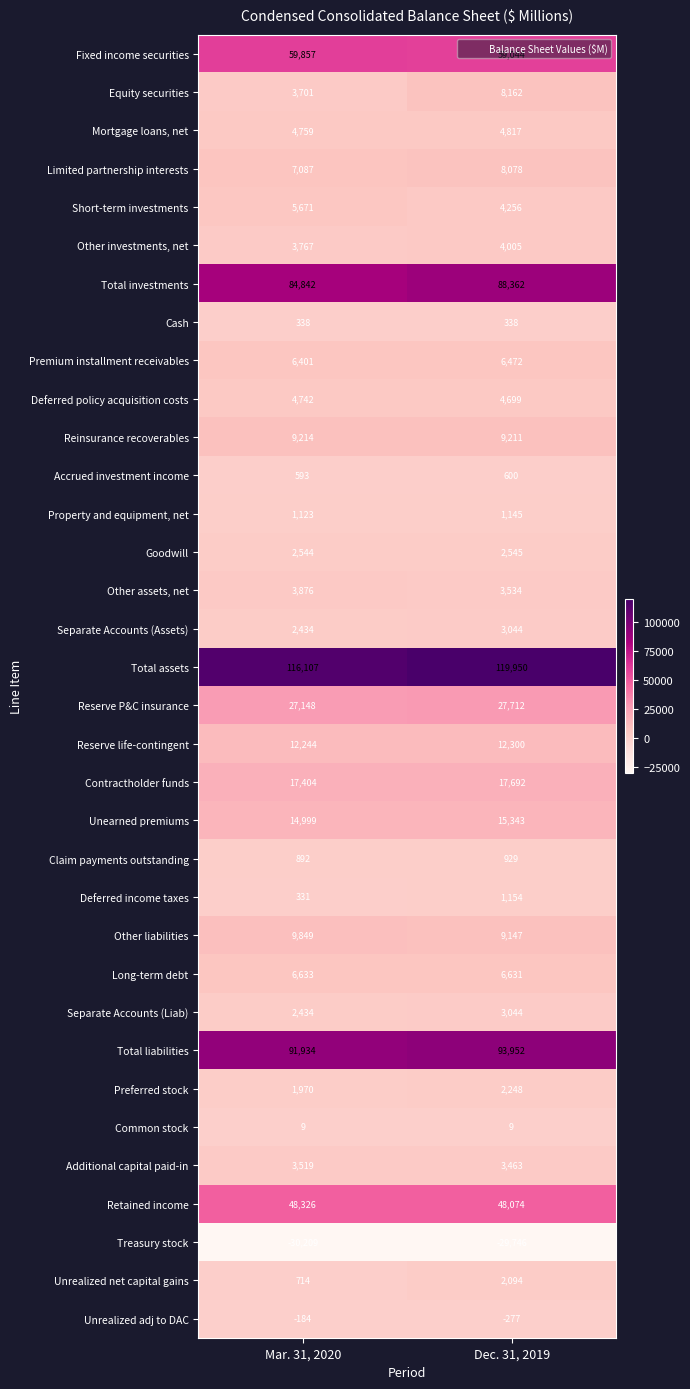

What is the total value across all series at Dec. 31, 2019?

542031